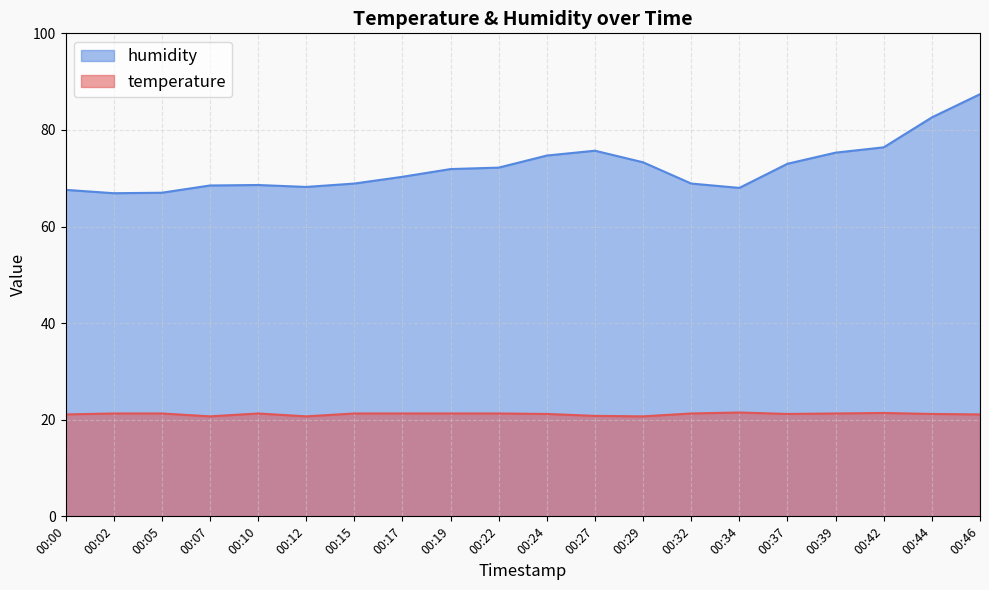

Which series has the largest total across all categories?

humidity